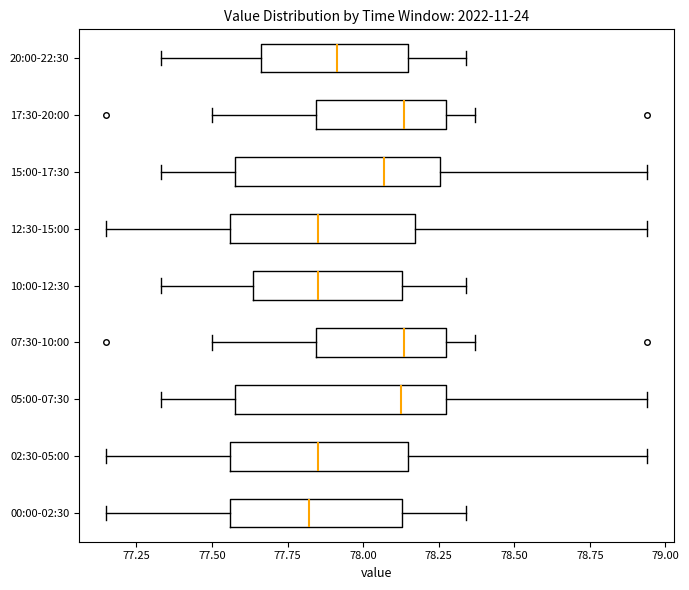

Reading bottom to top, read every box against the x-axis: the position of its median line, the range the box covers, and the ends of its whiskers. The values are not printed on the chart, so give them approximately, as read against the axis.

00:00-02:30: median 77.80, box 77.55 to 78.15, whiskers 77.15 to 78.35
02:30-05:00: median 77.85, box 77.55 to 78.15, whiskers 77.15 to 78.95
05:00-07:30: median 78.15, box 77.60 to 78.30, whiskers 77.35 to 78.95
07:30-10:00: median 78.15, box 77.85 to 78.30, whiskers 77.50 to 78.35
10:00-12:30: median 77.85, box 77.65 to 78.15, whiskers 77.35 to 78.35
12:30-15:00: median 77.85, box 77.55 to 78.15, whiskers 77.15 to 78.95
15:00-17:30: median 78.05, box 77.60 to 78.25, whiskers 77.35 to 78.95
17:30-20:00: median 78.15, box 77.85 to 78.30, whiskers 77.50 to 78.35
20:00-22:30: median 77.90, box 77.65 to 78.15, whiskers 77.35 to 78.35